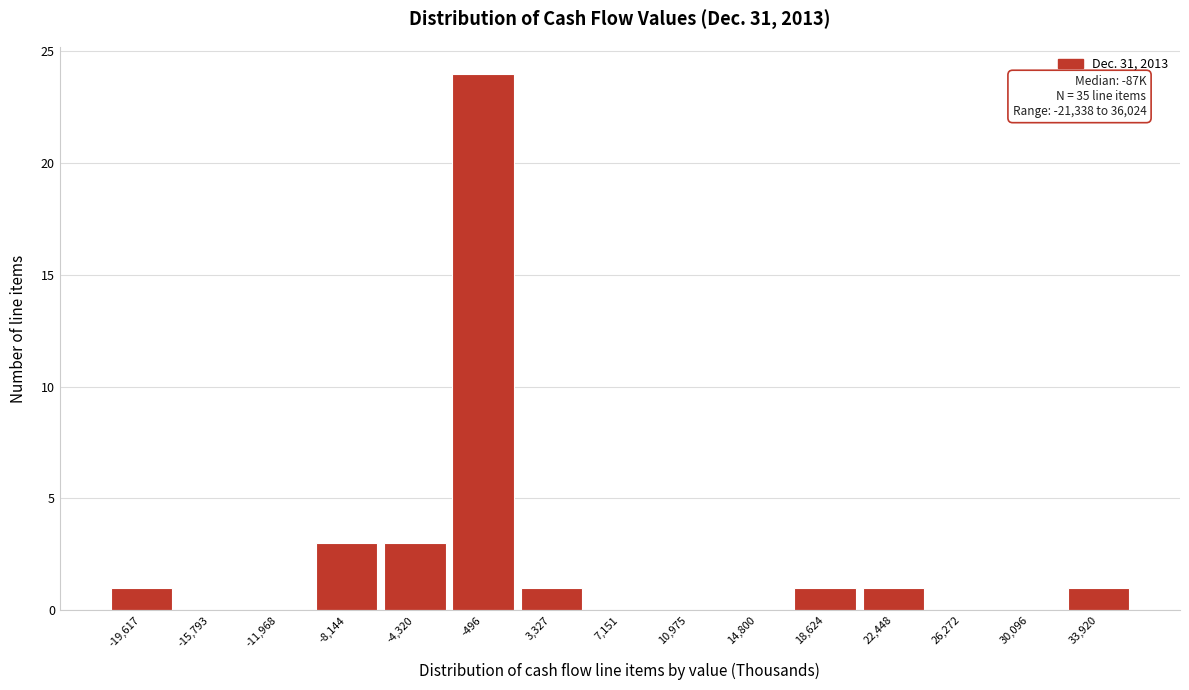

Which range on the x-axis has the tallest bar?

-2000 to 1500